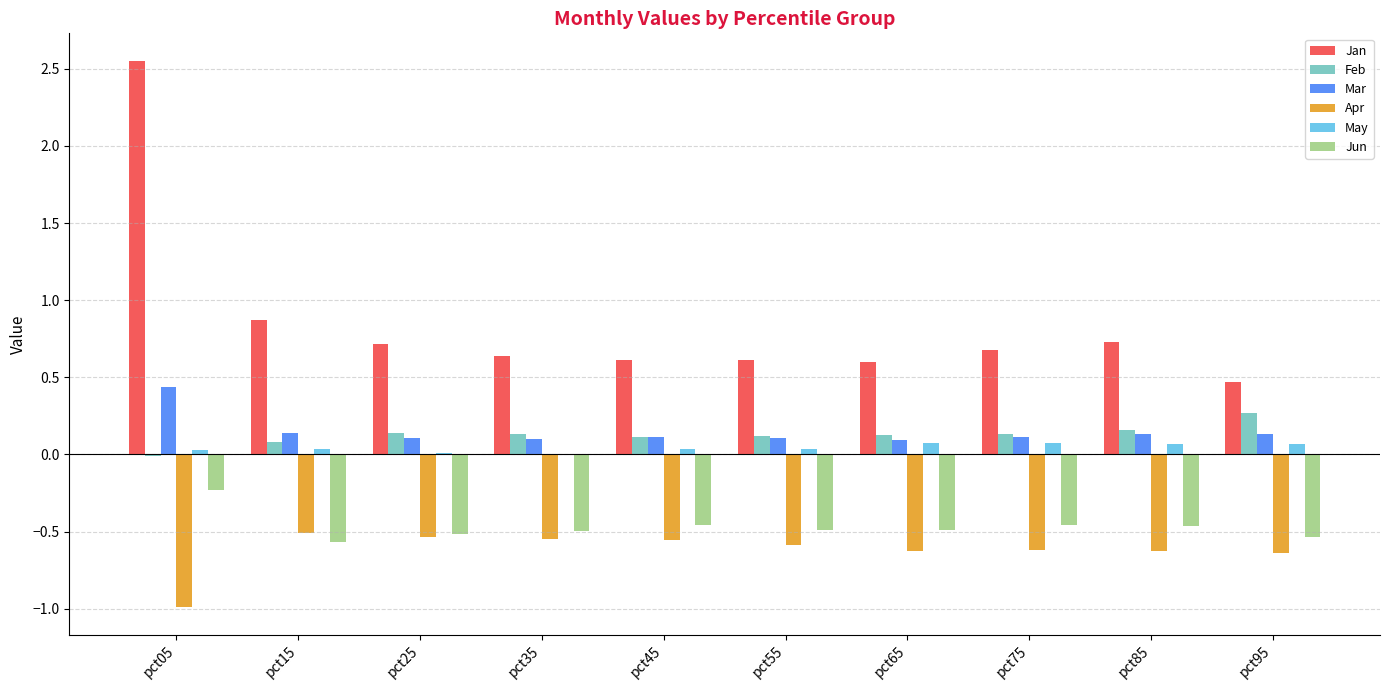

At which category is the sum across all series the highest?

pct05